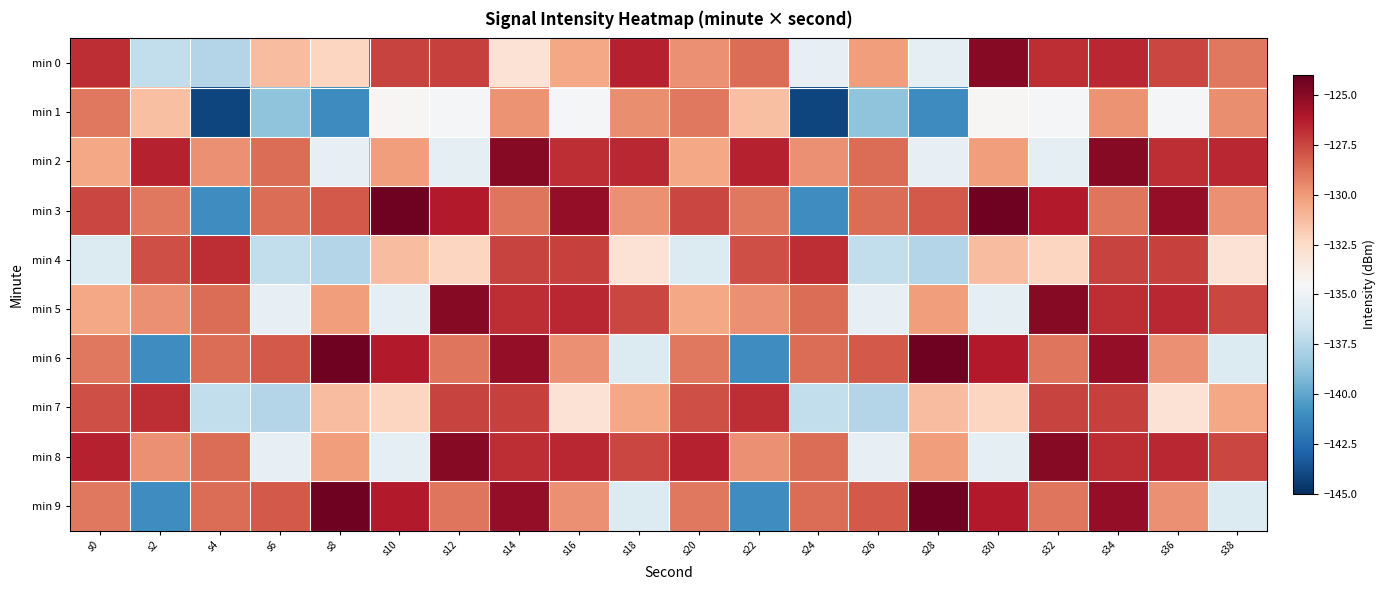

What is the spread (max minus min) of values at s24?

17.4